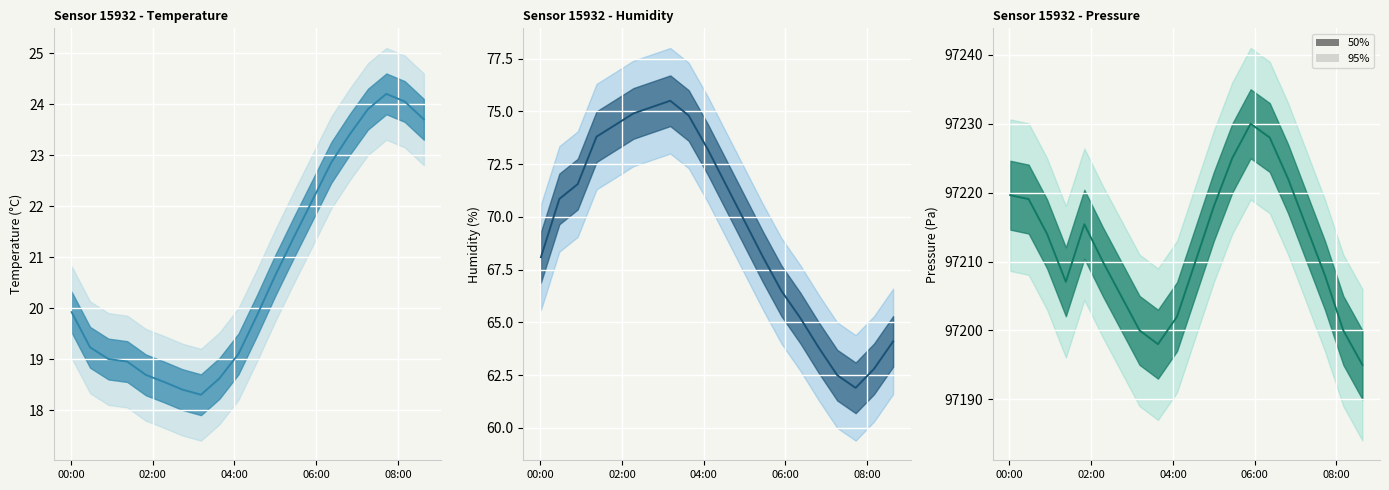

Reading left to right, transcribe all the data shown in this chart.

temperature: 19.9	19.2	19.0	18.9	18.7	18.6	18.4	18.3	18.6	19.1	19.9	20.6	21.4	22.1	22.9	23.4	23.9	24.2	24.1	23.7
humidity: 68.1	70.8	71.5	73.8	74.3	74.9	75.2	75.5	74.8	73.2	71.5	69.8	68.1	66.5	65.2	63.8	62.5	61.9	62.8	64.1
pressure: 97219.6	97219.1	97214.0	97207.1	97215.4	97210.0	97205.0	97200.0	97198.0	97202.0	97210.0	97218.0	97225.0	97230.0	97228.0	97222.0	97215.0	97208.0	97200.0	97195.0